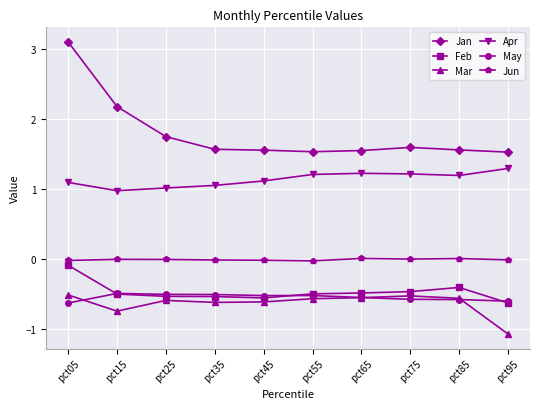

What is the value of the Feb point at the 1st from the left?

-0.1